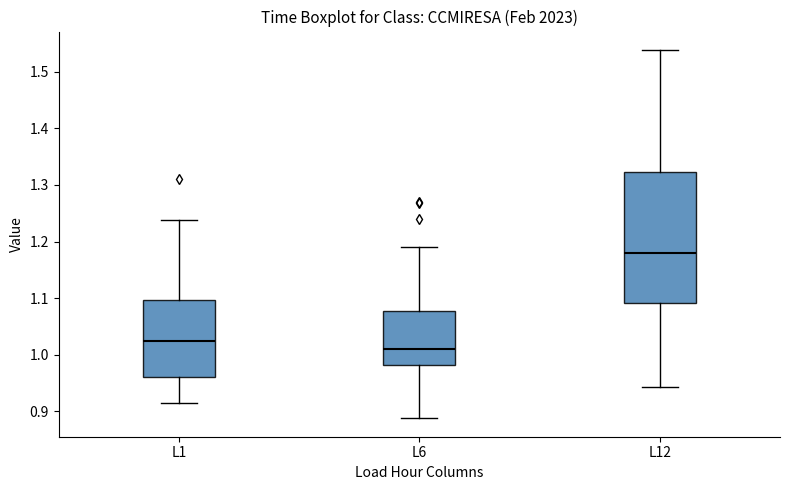

Which box is the tallest, from its lower edge to its upper edge?

L12